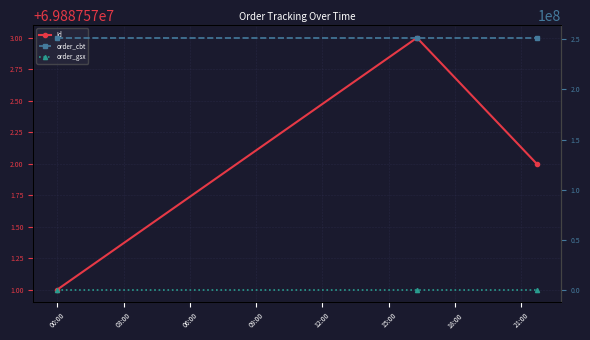

True or false: order_gsx has a value of 556708 at 06:00.

True